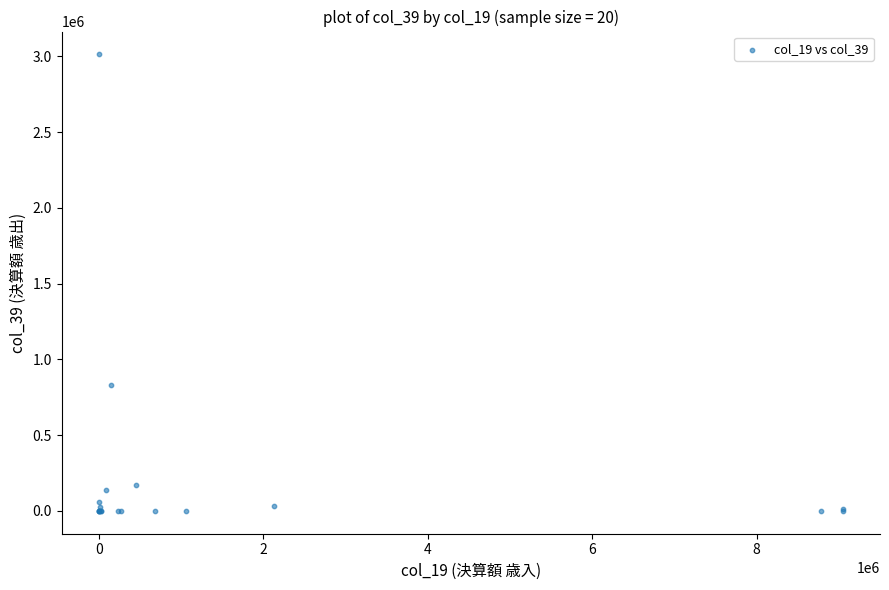

What Y value in the scatter plot is closest to 1506622?

830065